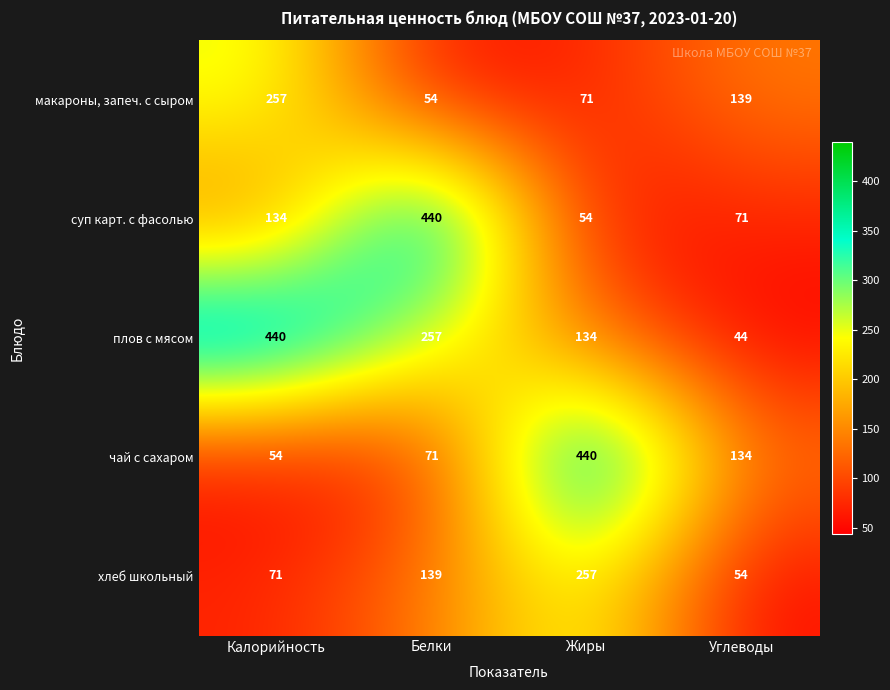

What is the minimum value shown in the chart?

44